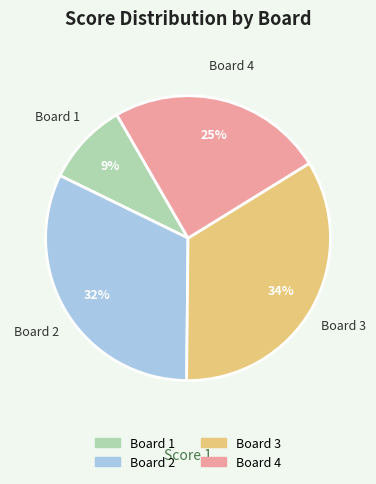

The Board 4 slice represents 25% of the pie. True or false?

True